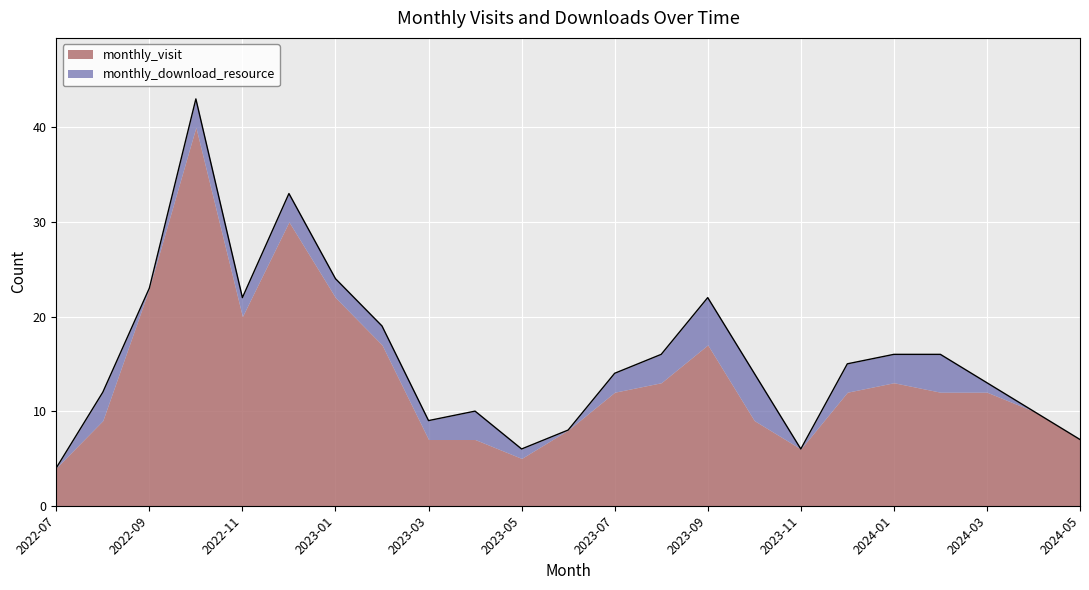

What is the ratio of the value at 2023-02 to the value at 2024-03?

1.5